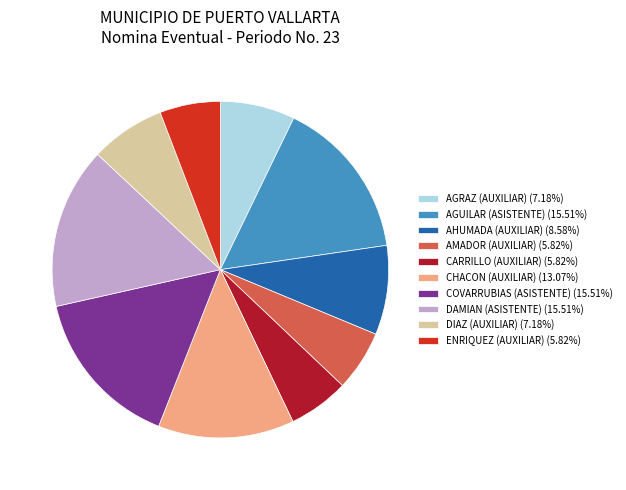

How many segments does this pie chart have?

10